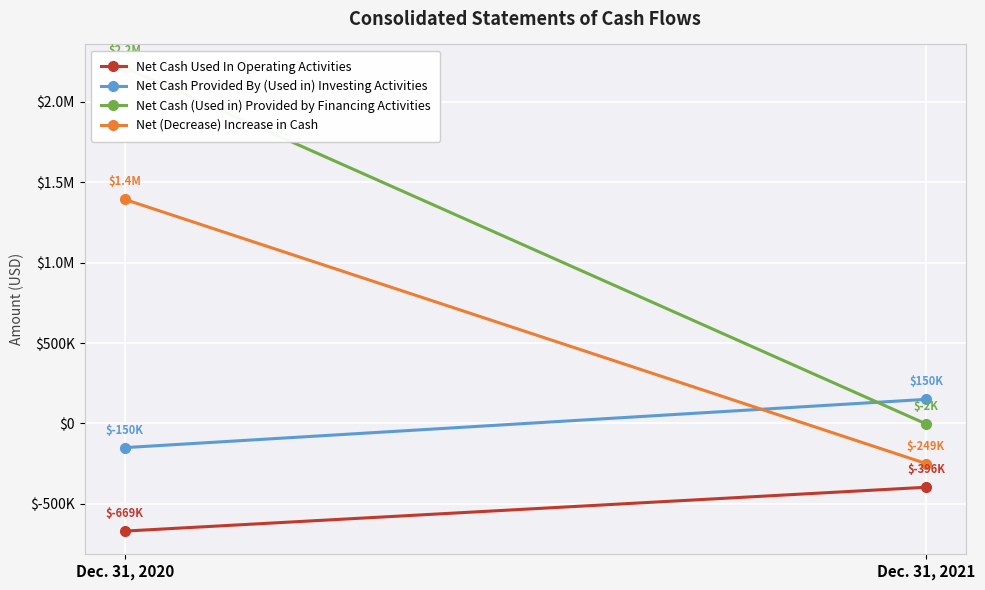

What is the sum of all Net Cash (Used in) Provided by Financing Activities values?

2208840